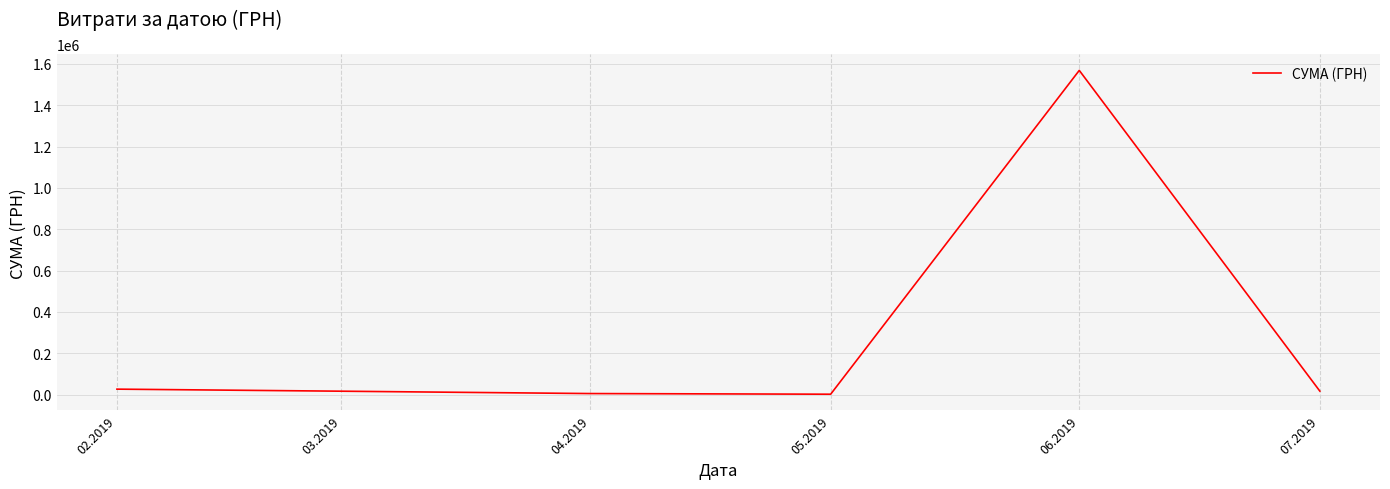

What is the maximum value shown in the chart?

1568189.9